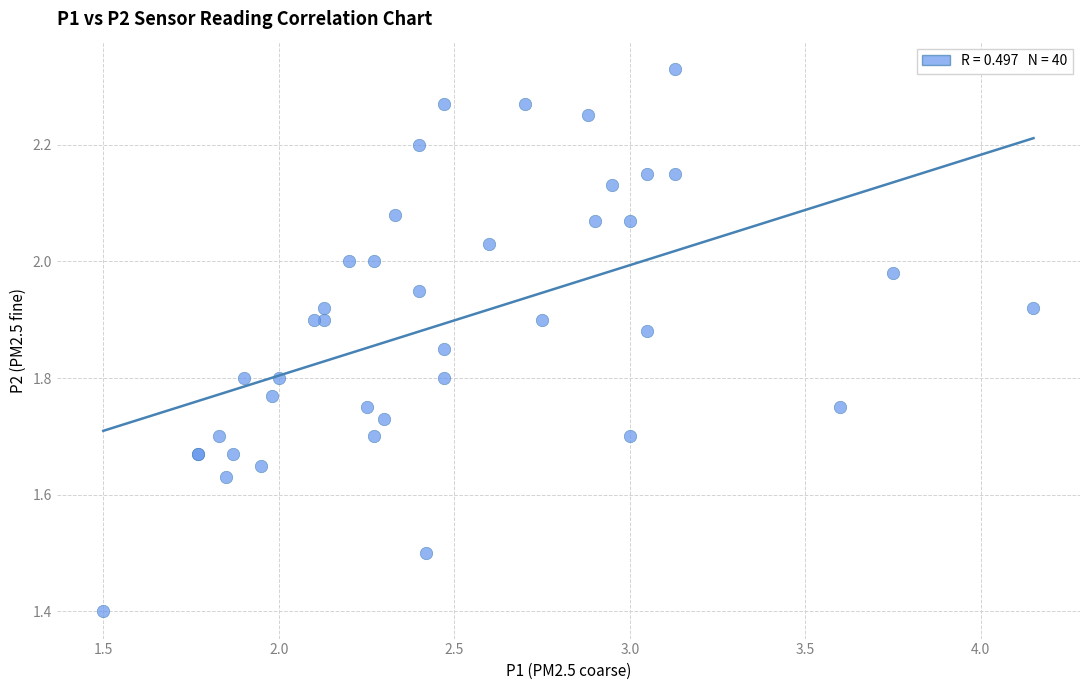

What Y value in the scatter plot is closest to 1?

1.4